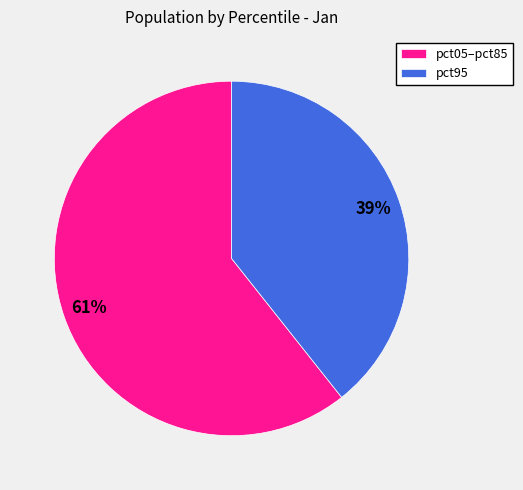

The pct05–pct85 slice represents 61% of the pie. True or false?

True